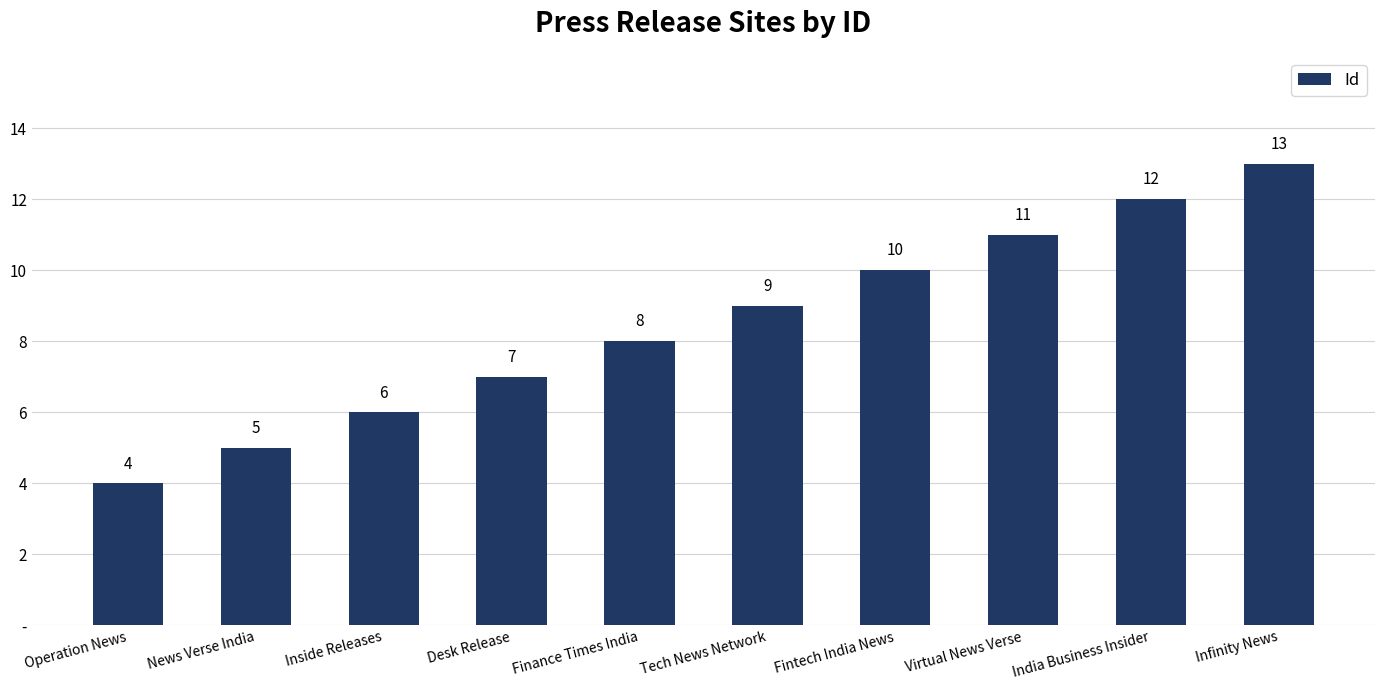

What is the difference between the values at News Verse India and Virtual News Verse?

6